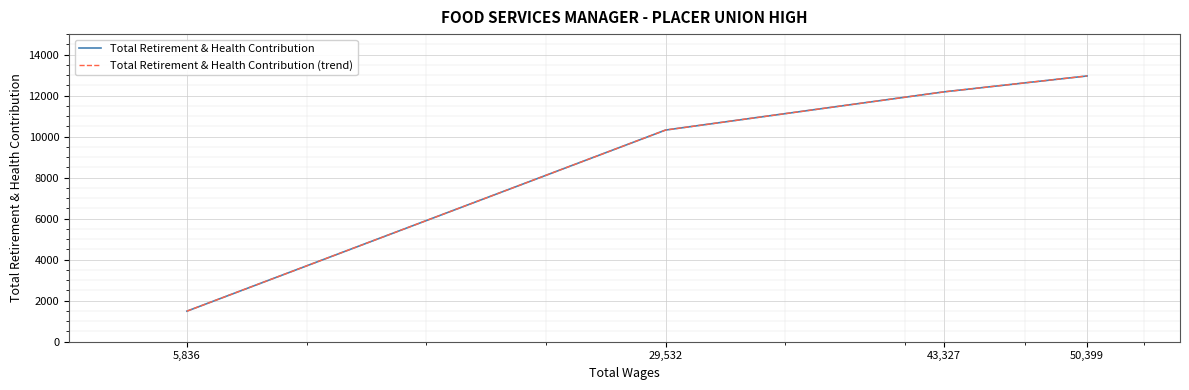

At how many categories does at least one series exceed 6739?

3